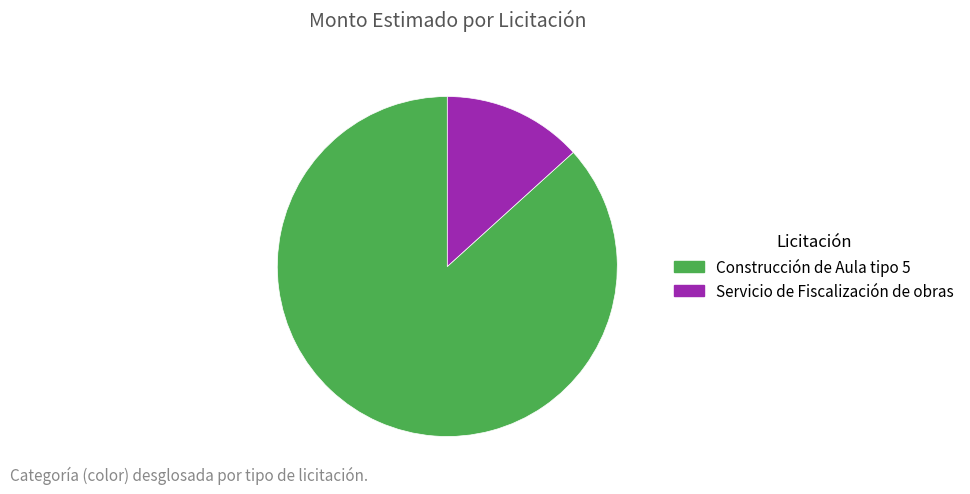

Rank the categories by value from lowest to highest.

Servicio de Fiscalización de obras, Construcción de Aula tipo 5